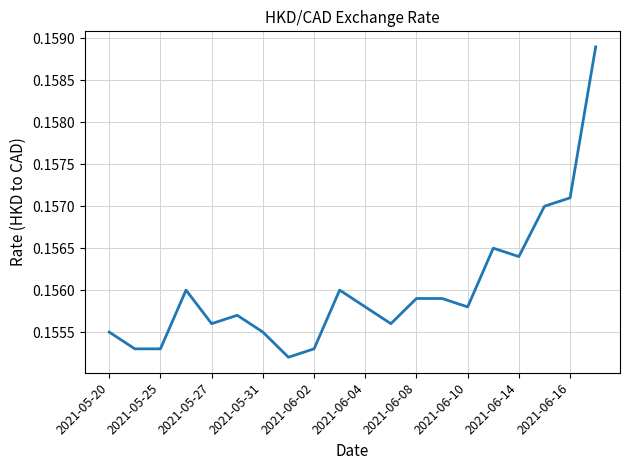

Count the values in the range 0 to 1.

20